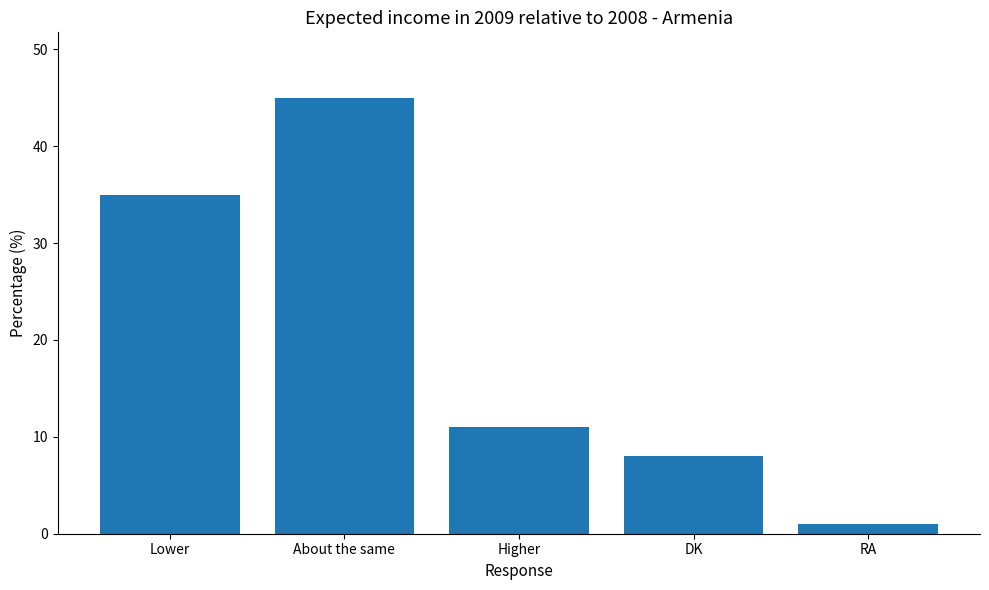

The value at Higher is 11. True or false?

True